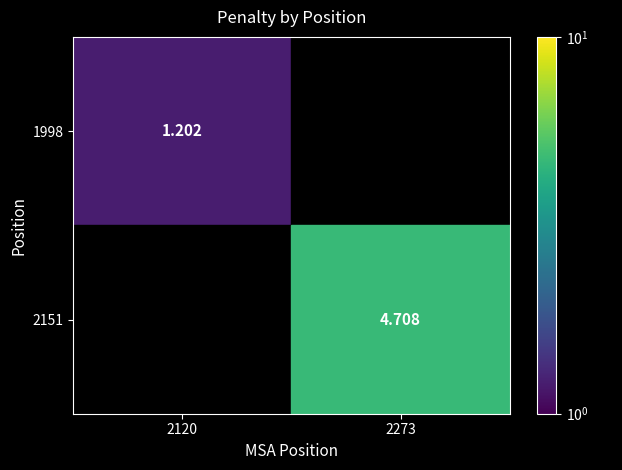

What is the minimum value shown in the chart?

1.2